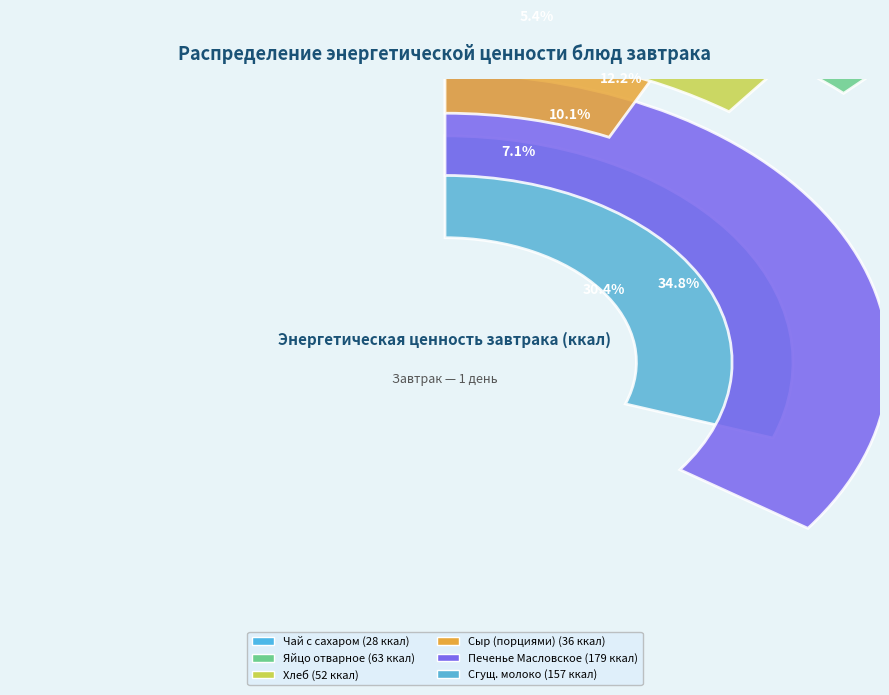

What percentage is the Яйцо отварное slice, to the nearest percent?

12%